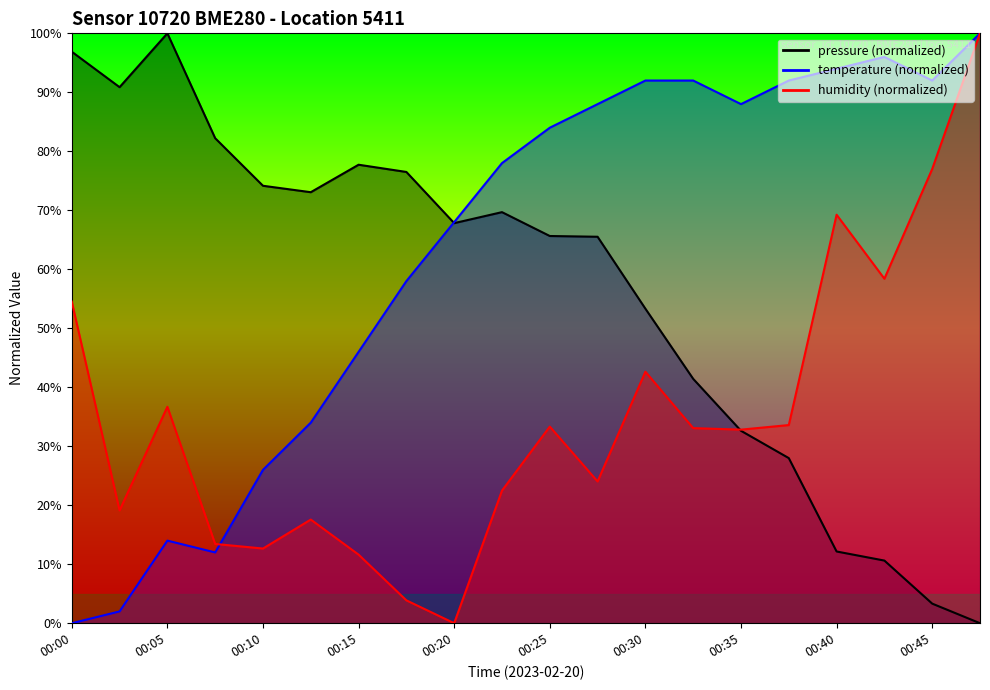

At how many categories does at least one series exceed 49?

20